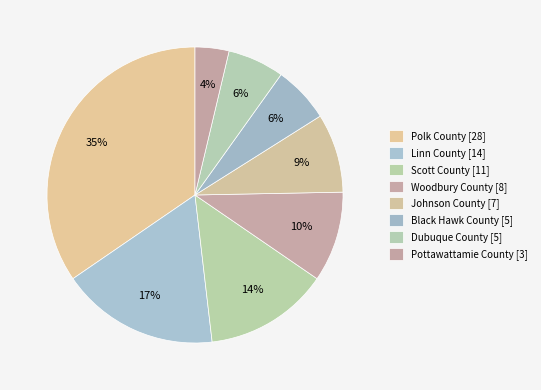

True or false: Linn County accounts for 17% of the total.

True